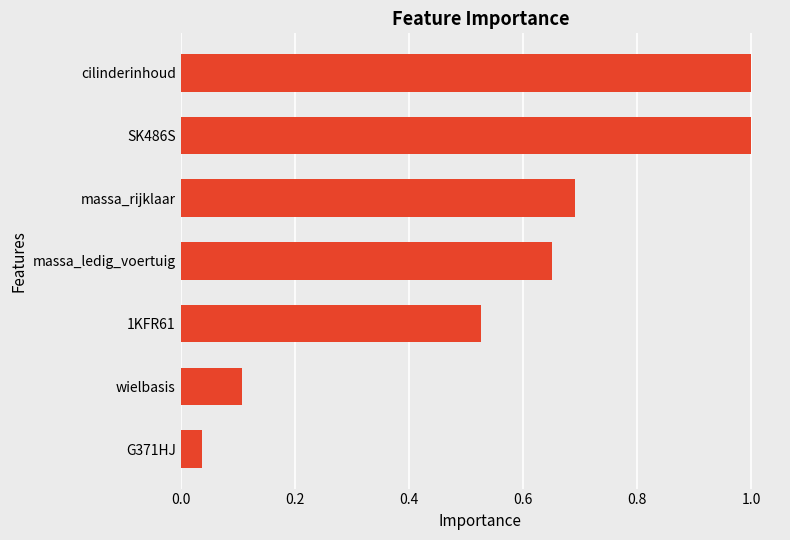

At which label is the value closest to 0?

G371HJ